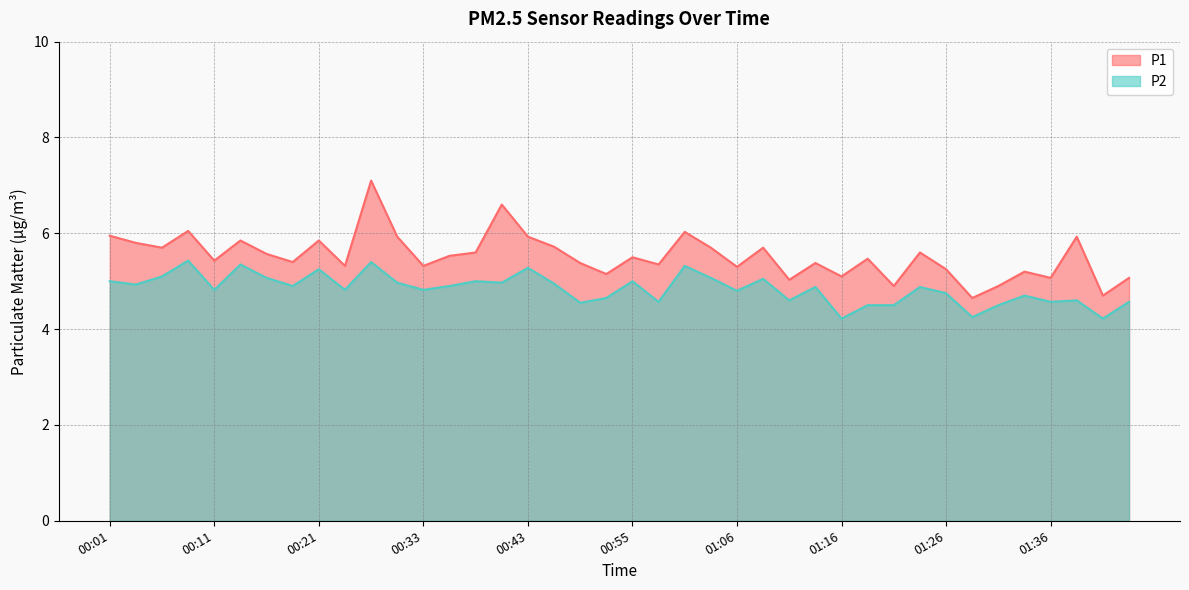

Where is the first local maximum for P2?

00:08